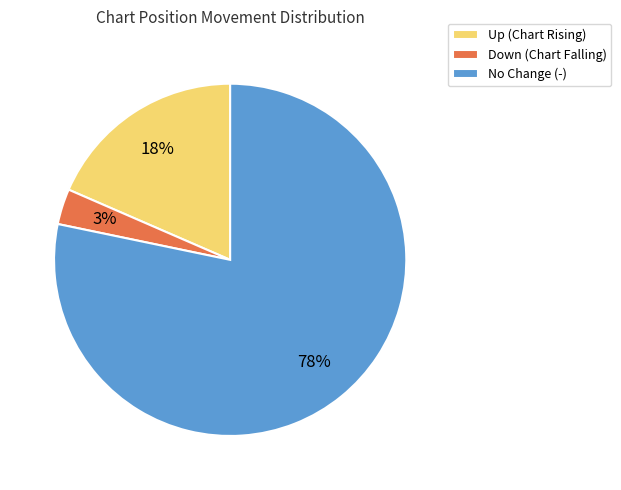

To the nearest percent, what portion does Up (Chart Rising) represent?

18%